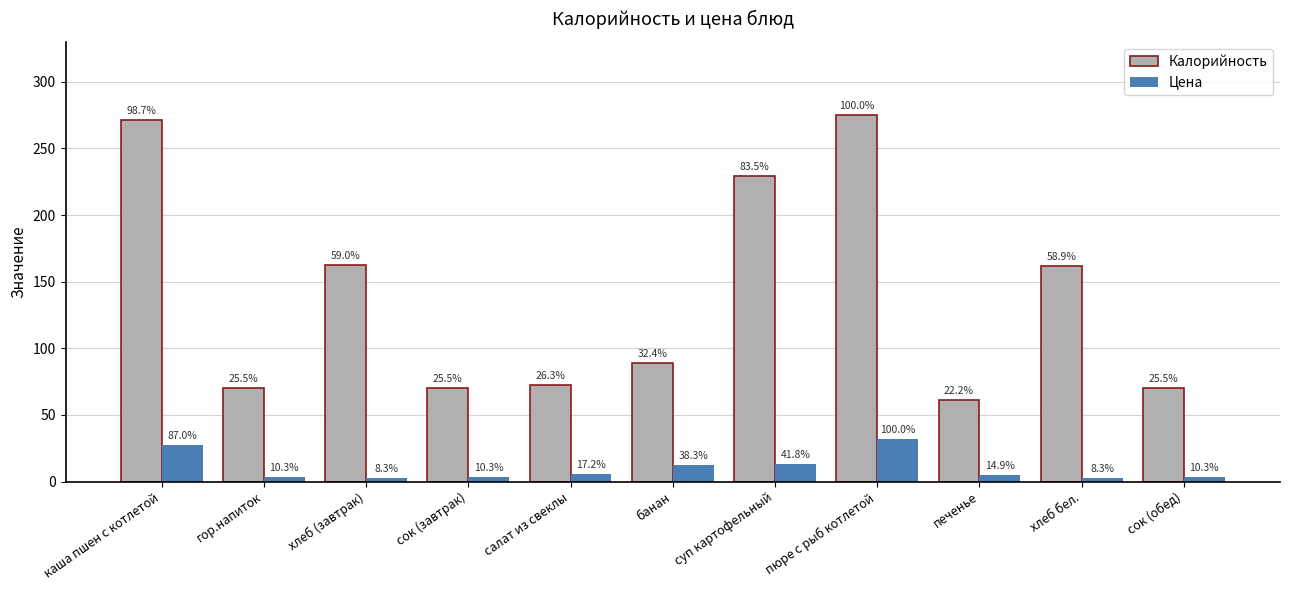

How many bars are there in total?

22